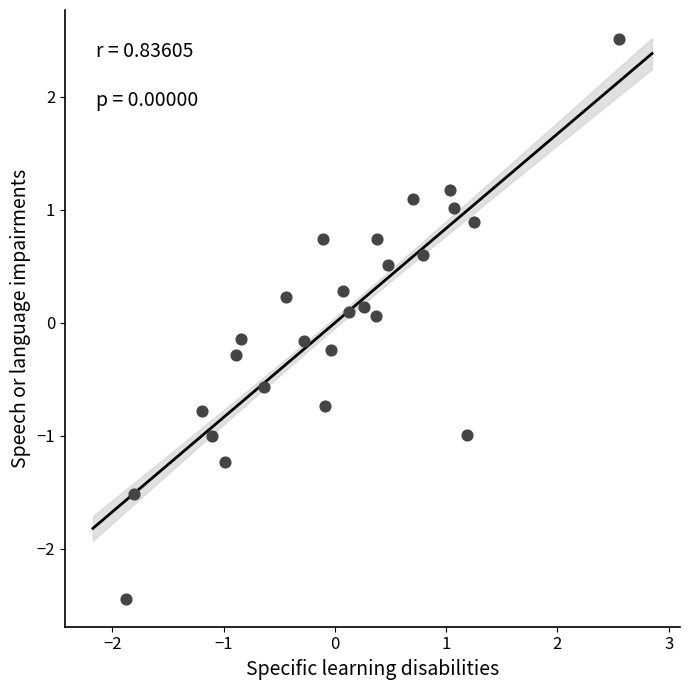

What is the range of Y values (max minus min)?

4.9